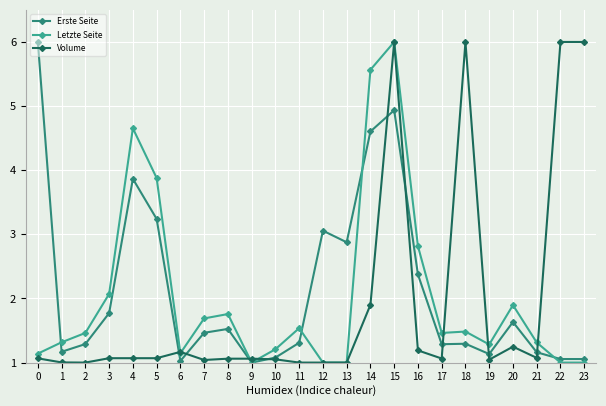

What is the value of the Letzte Seite point at the 17th from the left?

2.8